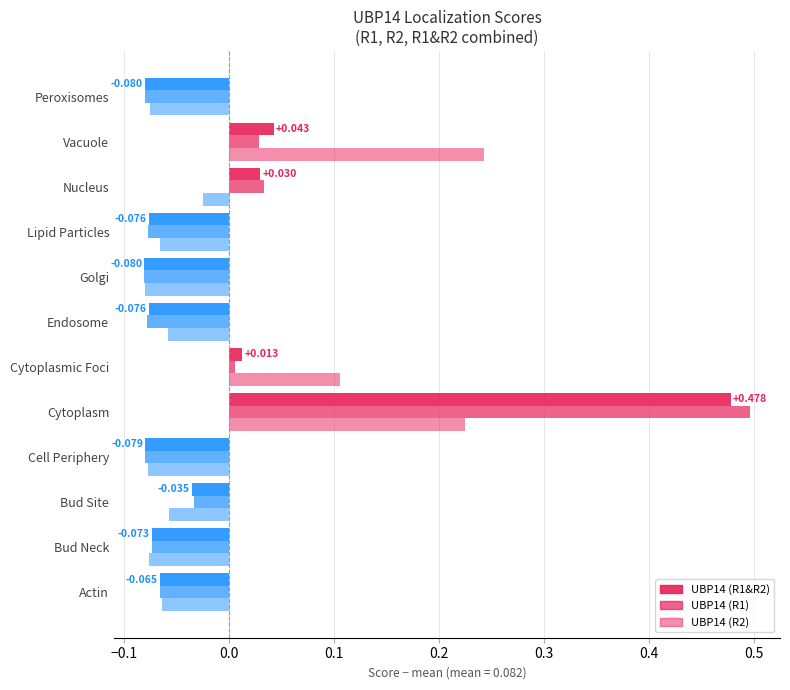

How many groups of bars are there?

12